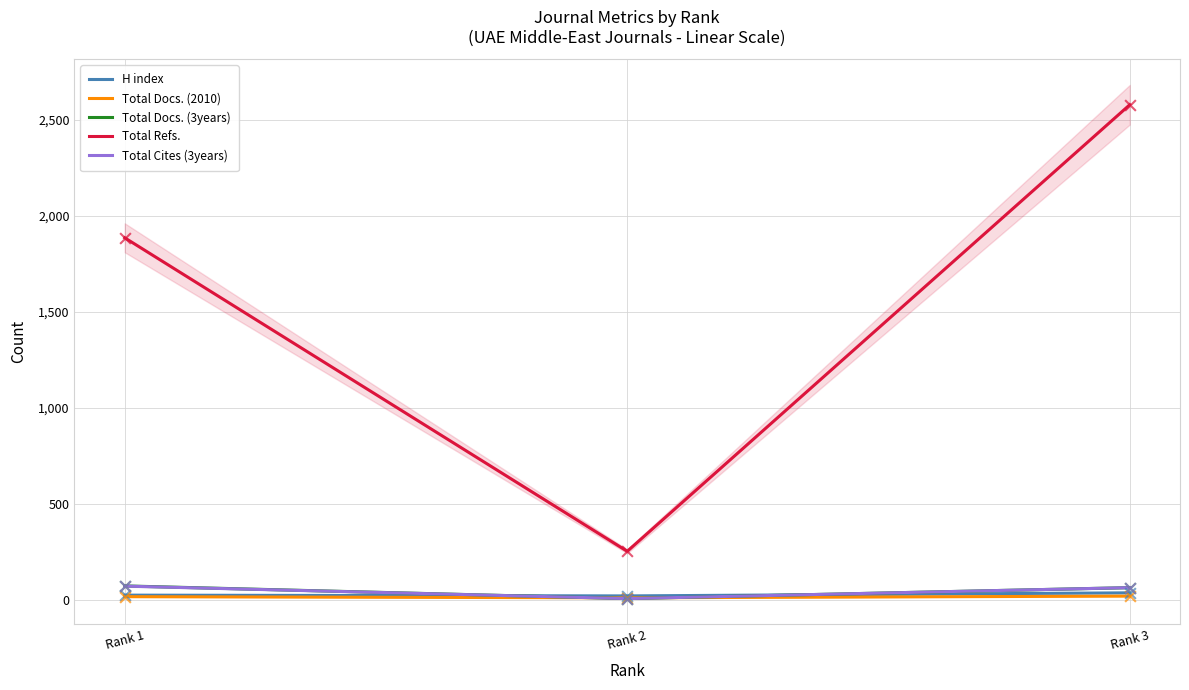

Which series has the largest Y range (max minus min)?

Total Refs.